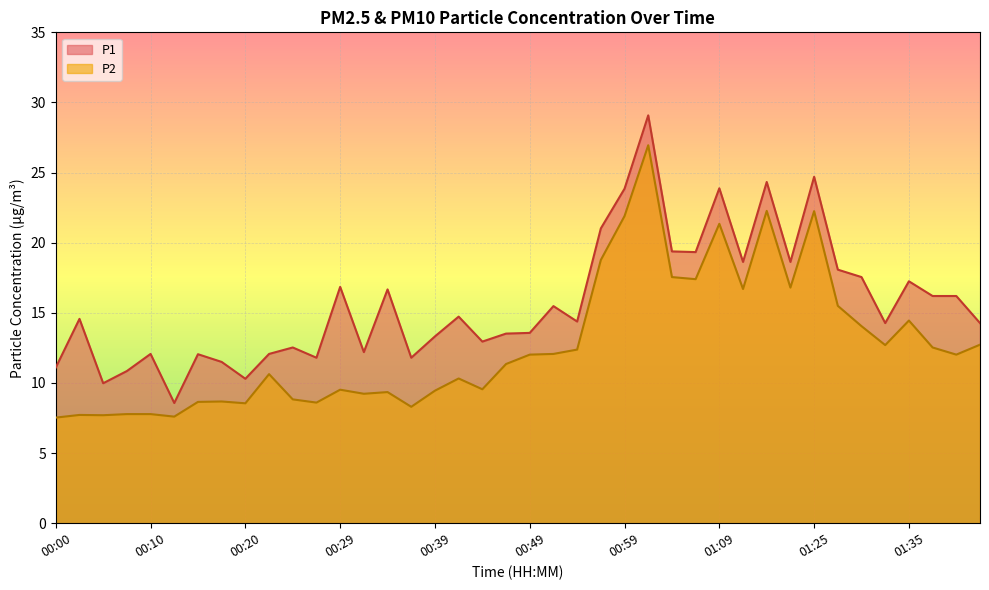

True or false: P2 has a value of 17.4 at 01:07.

True